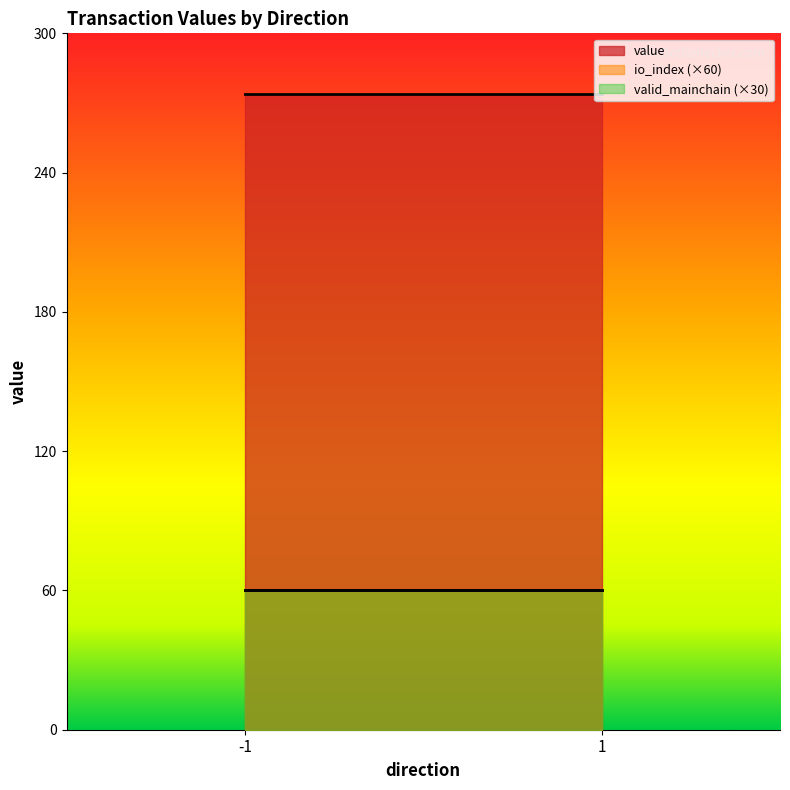

How many data points in value are less than 273?

2